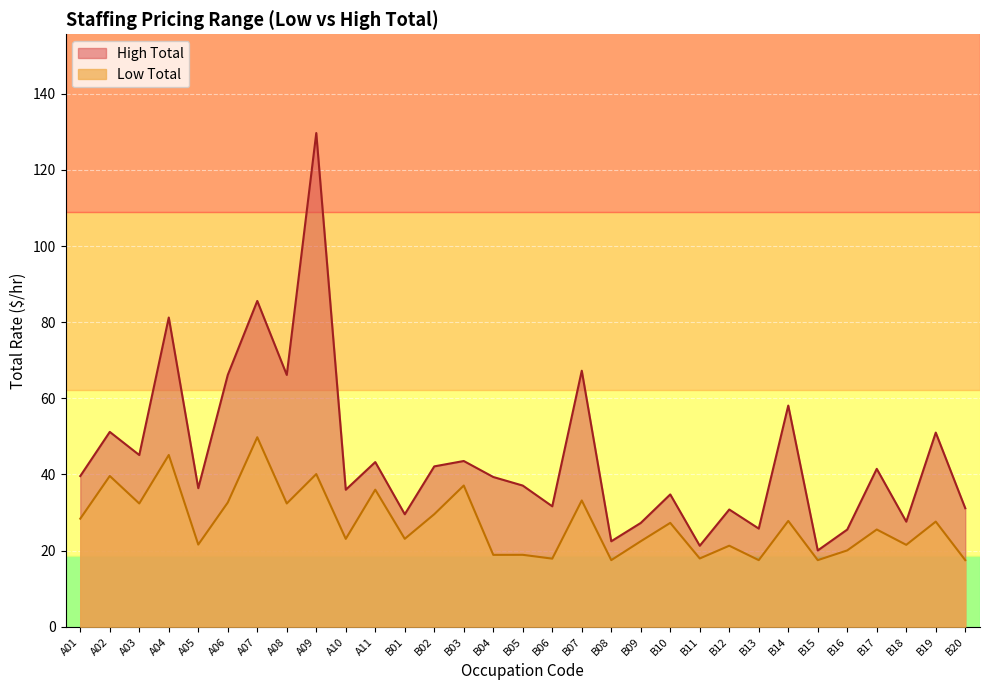

At how many categories does at least one series exceed 72?

3